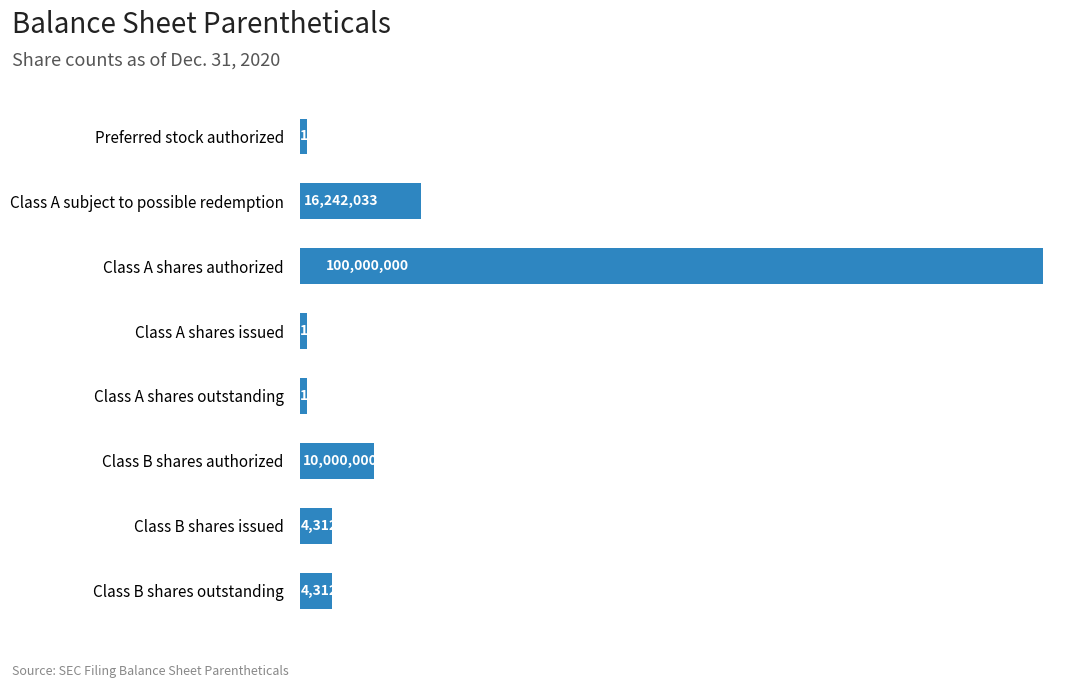

Are the bars horizontal?

Yes